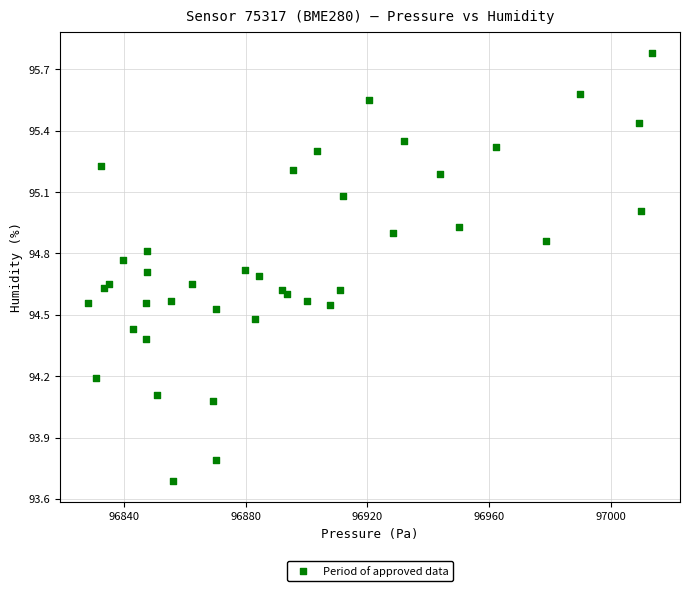

What Y value in the scatter plot is closest to 94?

94.1